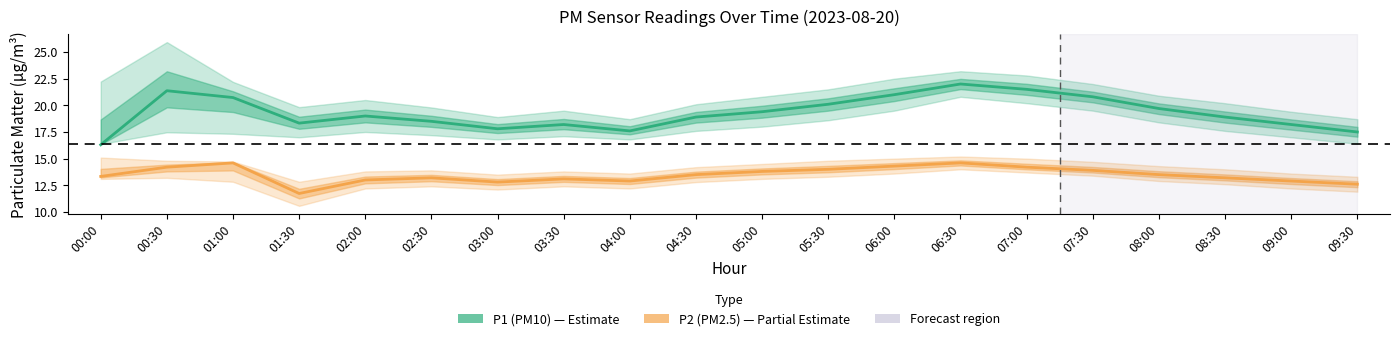

What is the label of the 7th point from the left?

03:00